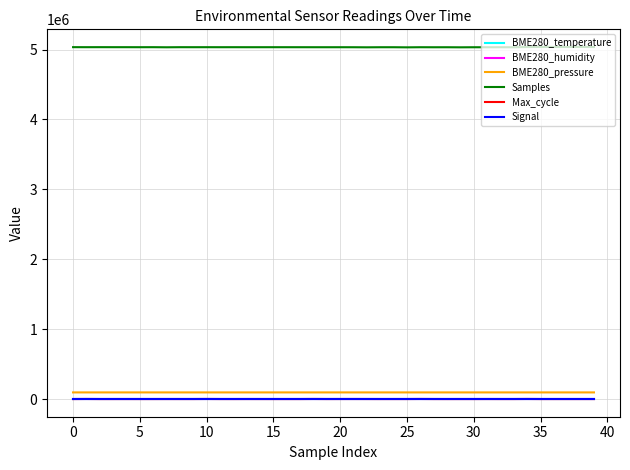

True or false: BME280_temperature and Samples intersect in this chart.

False